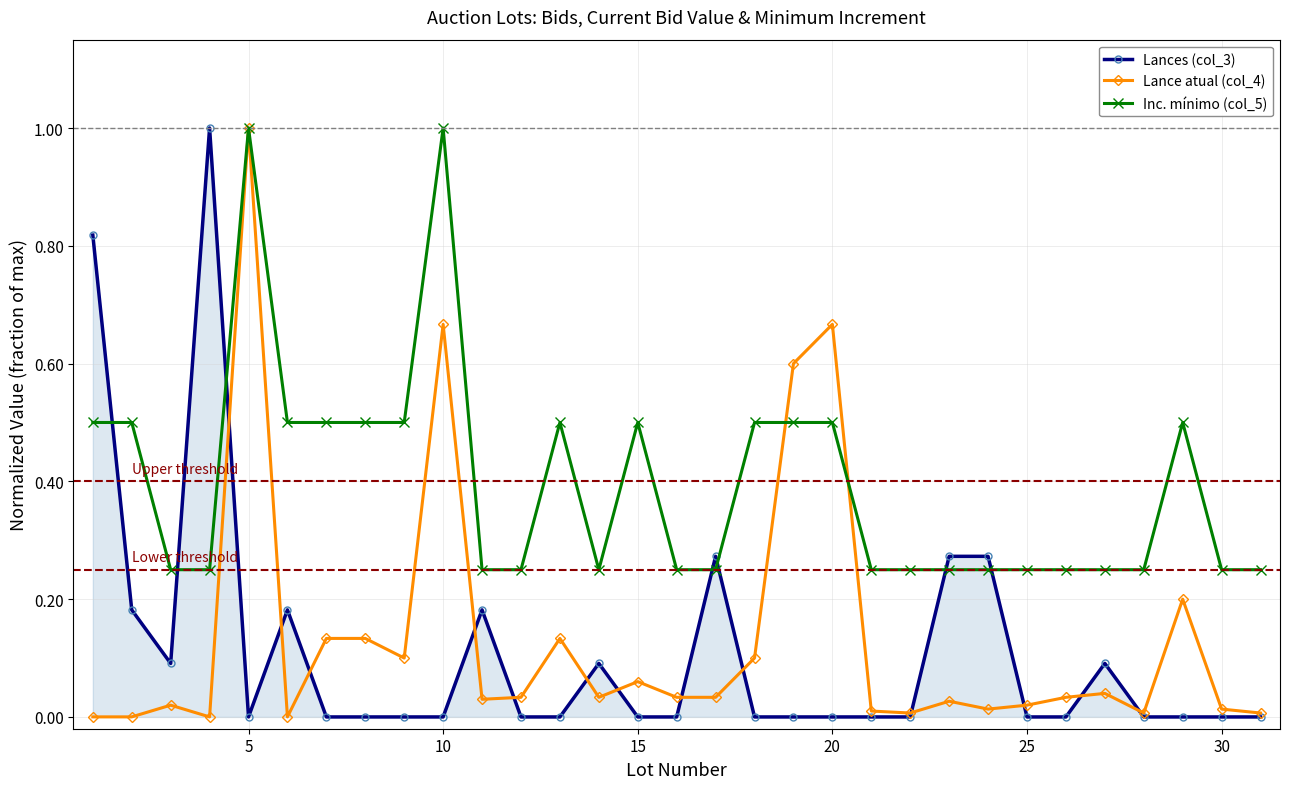

True or false: Inc. mínimo (col_5) has more than 2 points higher than both neighbors.

True